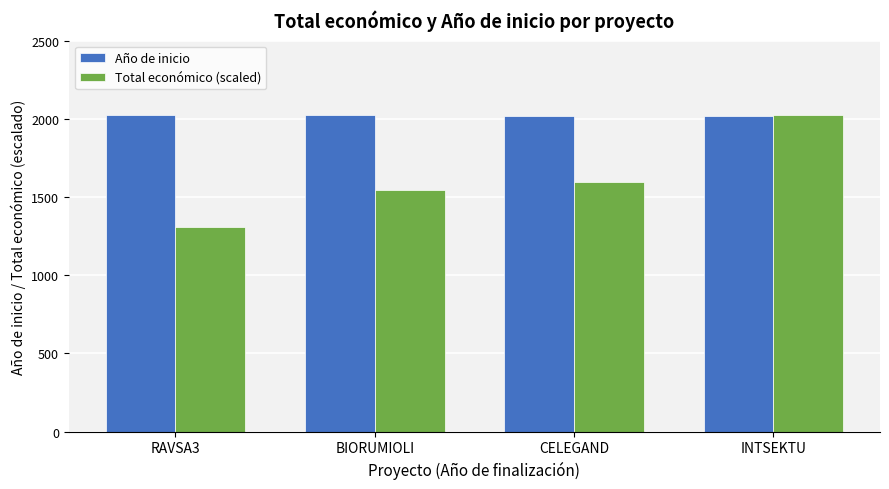

Count the Año de inicio values in the range 2021 to 2023.

3